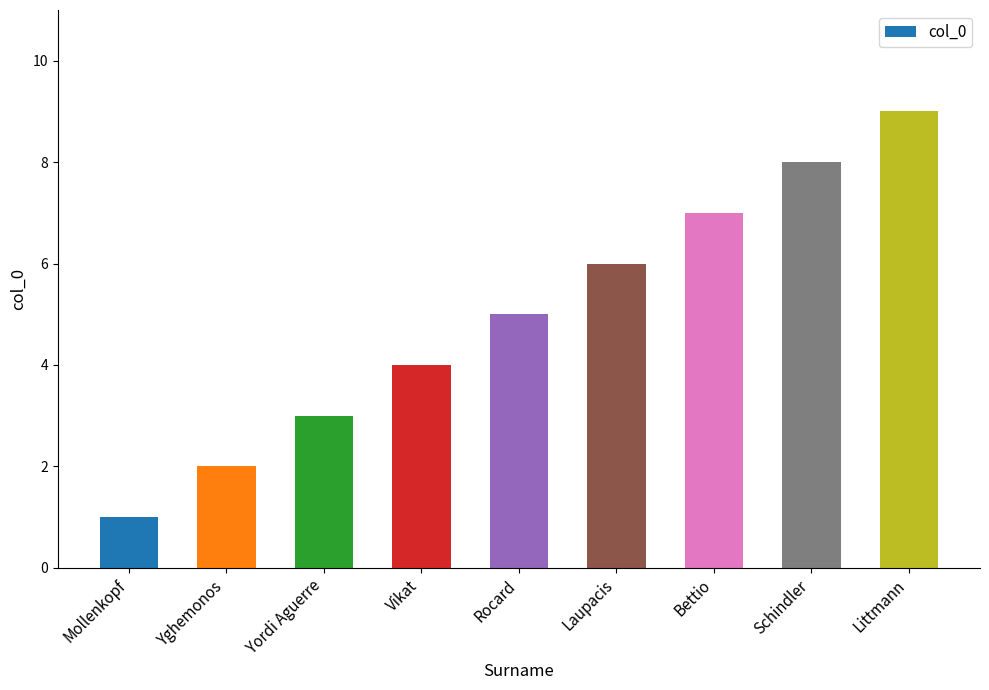

Approximately how many times larger is the value at Mollenkopf compared to Schindler?

0.1